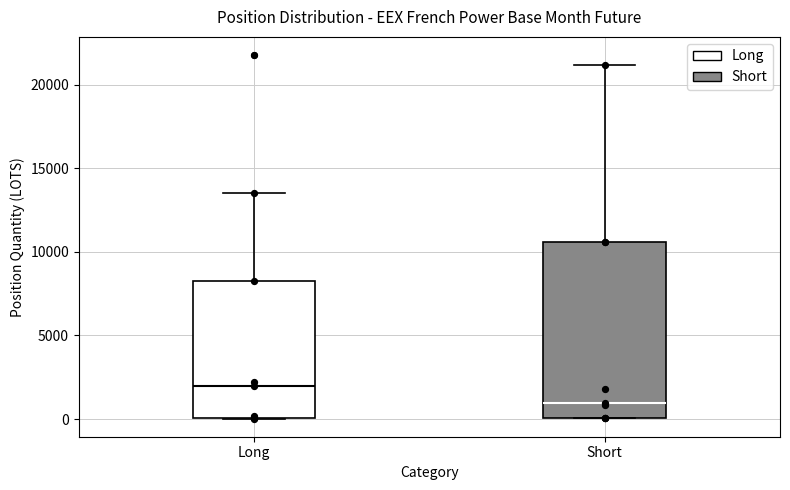

Reading left to right, transcribe this box plot: for each box, give where its median line is, the range the box spans, and where its two whiskers end, as read against the y-axis. The values are not printed on the chart, so give them approximately, as read against the axis.

Long: median 2000, box 0 to 8000, whiskers 0 to 13500
Short: median 1000, box 0 to 10500, whiskers 0 to 21000